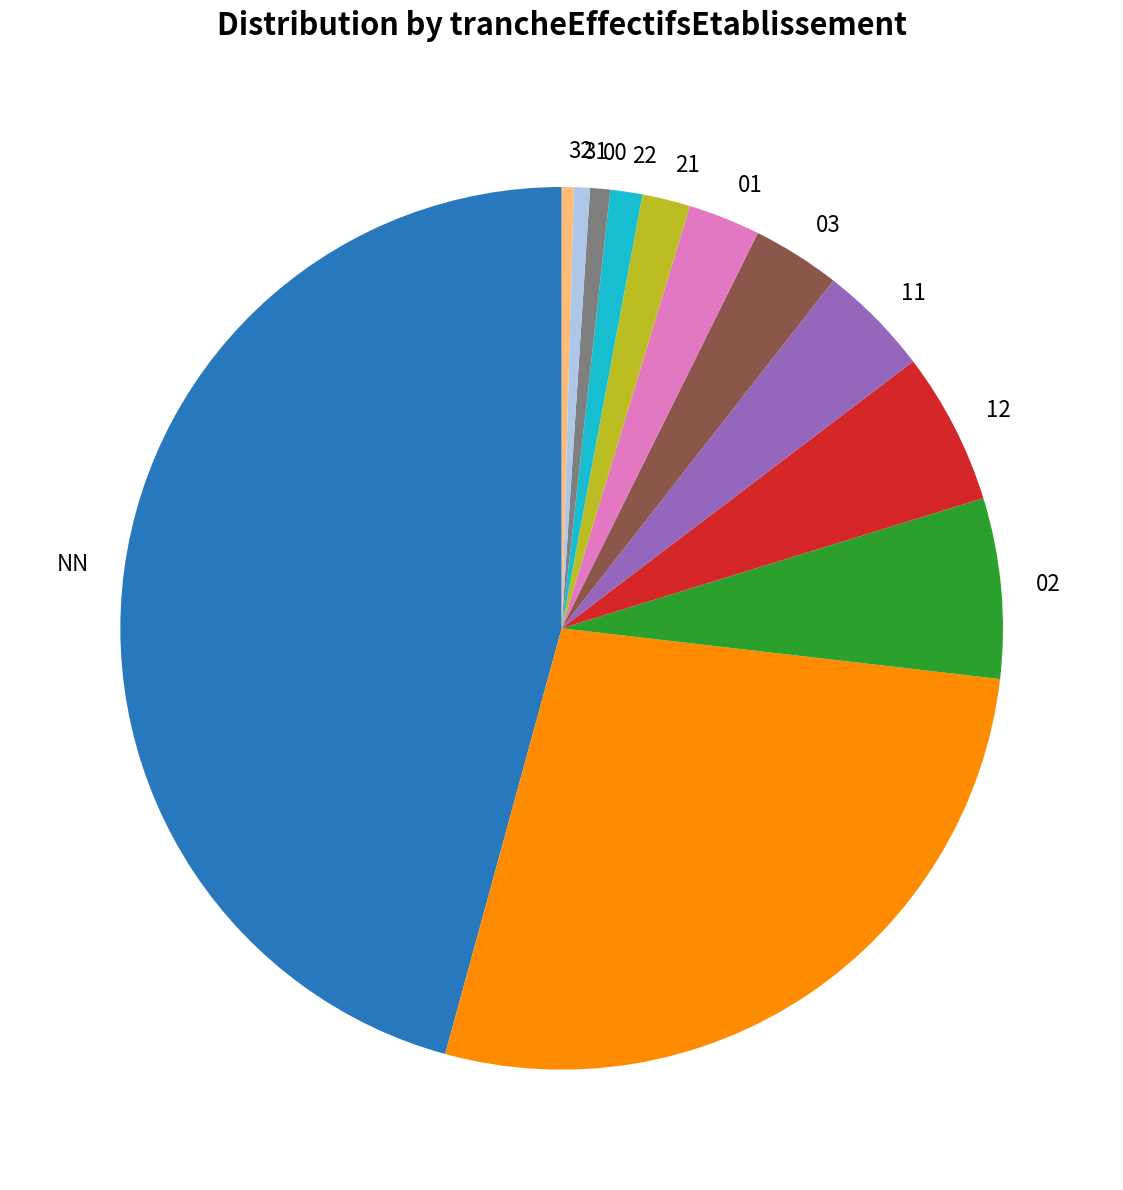

Is there any slice that represents more than half of the pie?

No